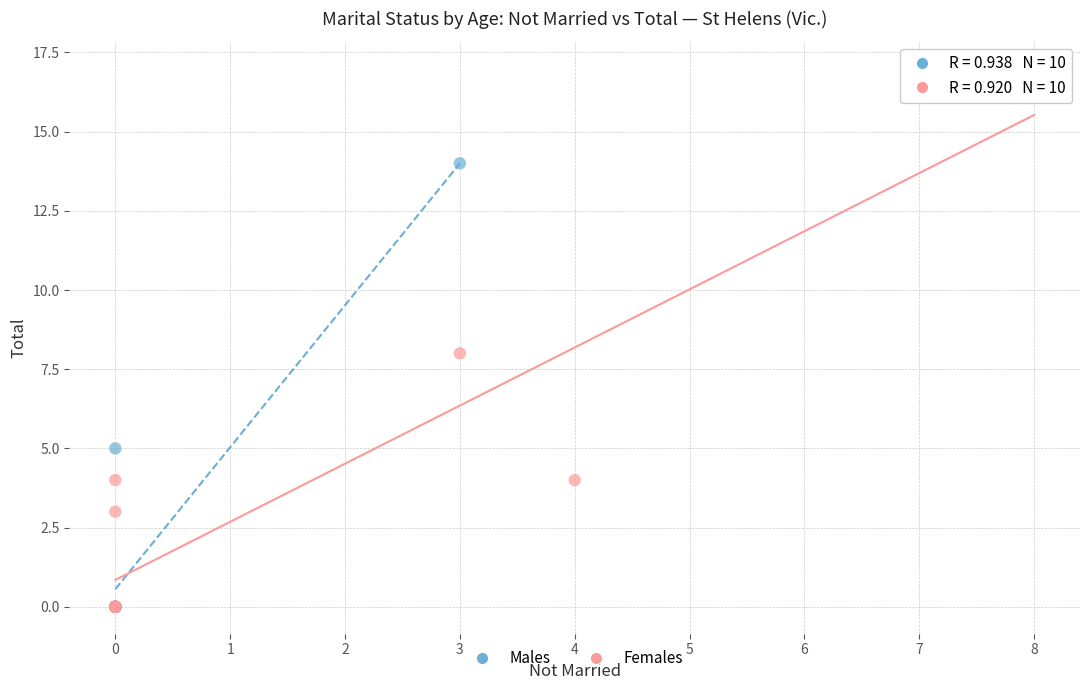

Which series reaches the maximum Y coordinate?

Females